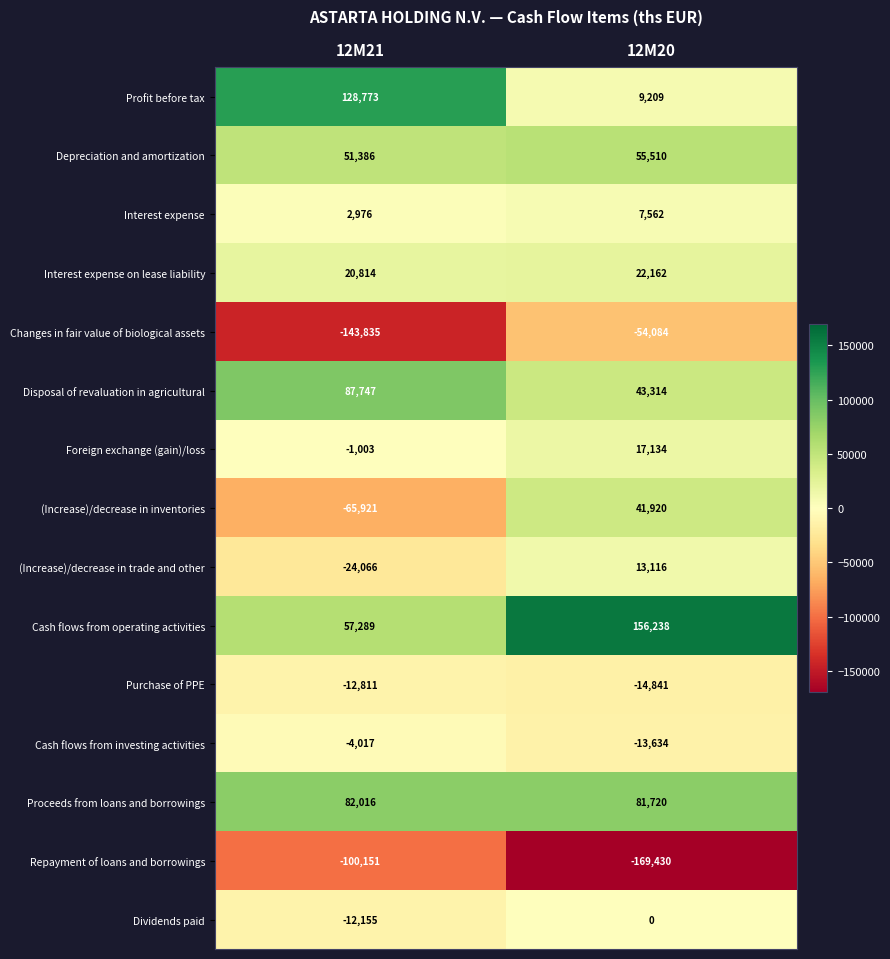

At which category does the chart reach its minimum across all series?

12M20